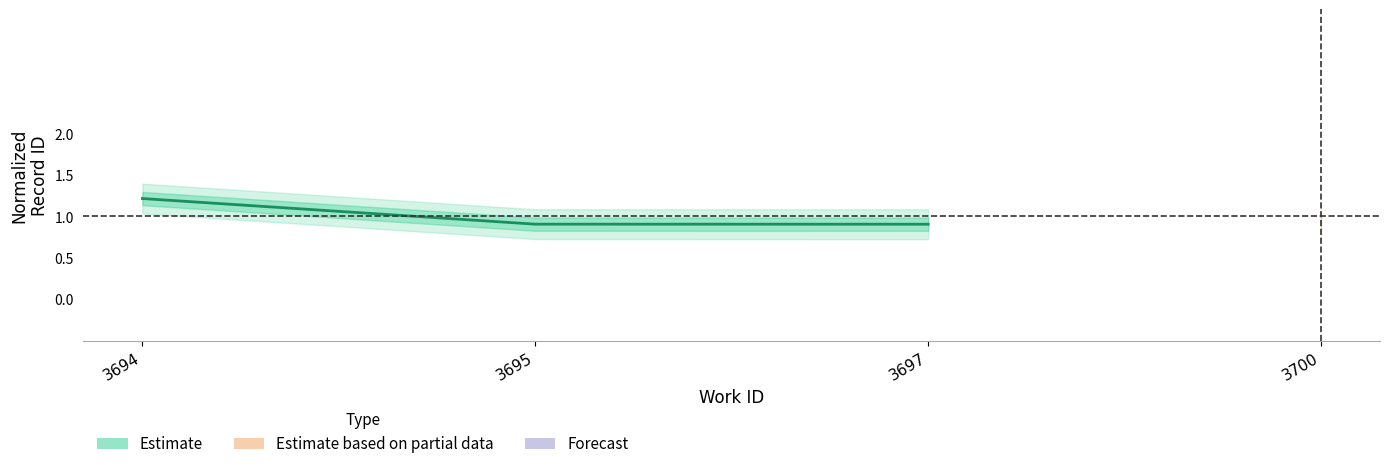

Is it true that the value at 3697 is 0.9?

True